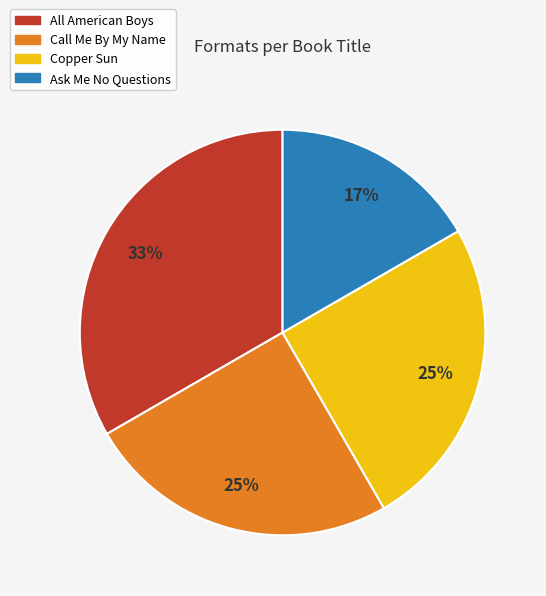

To the nearest percent, what is the average slice percentage?

25%